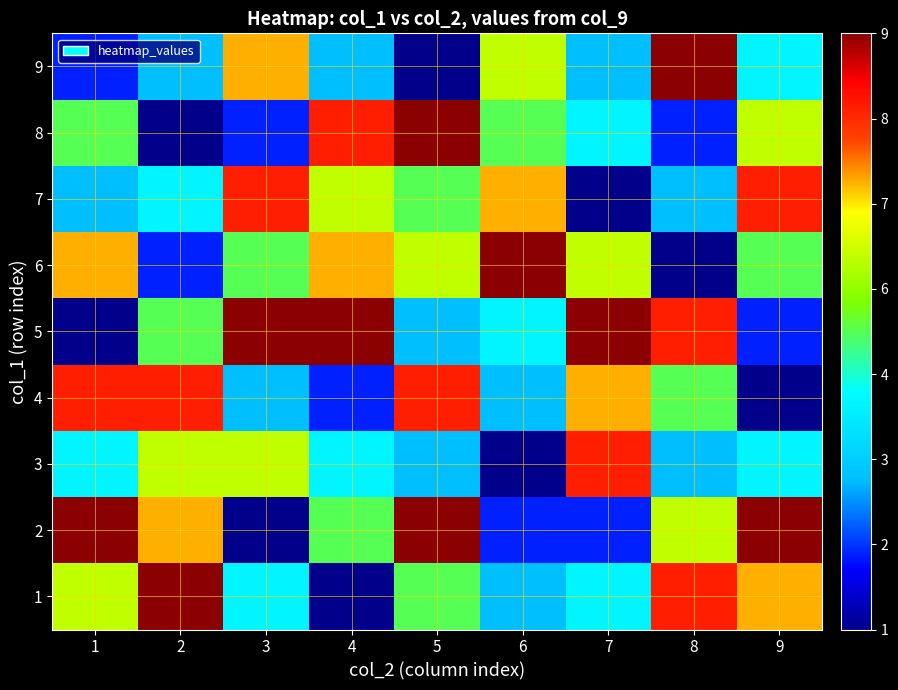

What is the smallest value displayed?

1